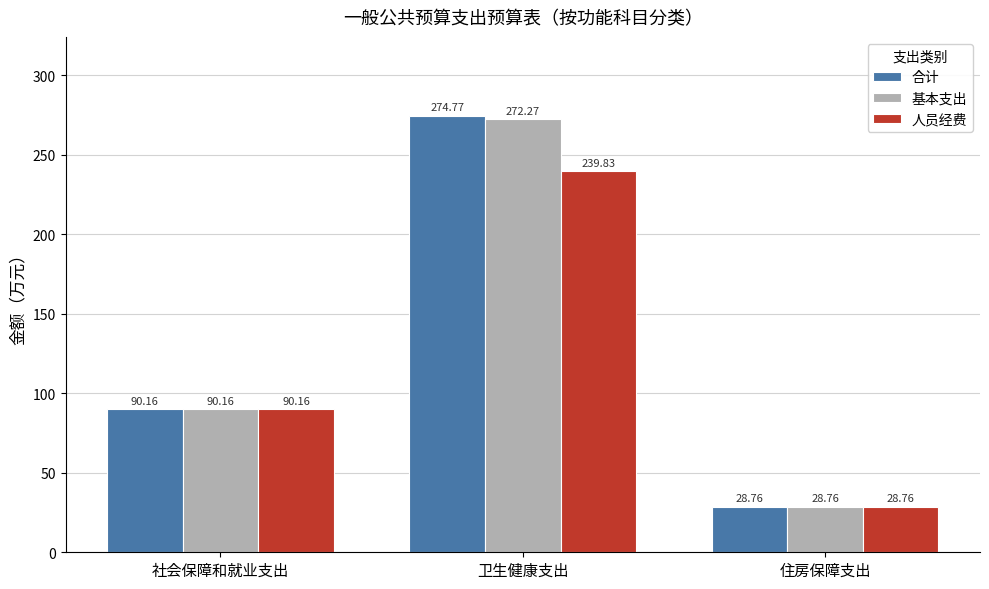

List the labels in order of 基本支出 value, largest first.

卫生健康支出, 社会保障和就业支出, 住房保障支出